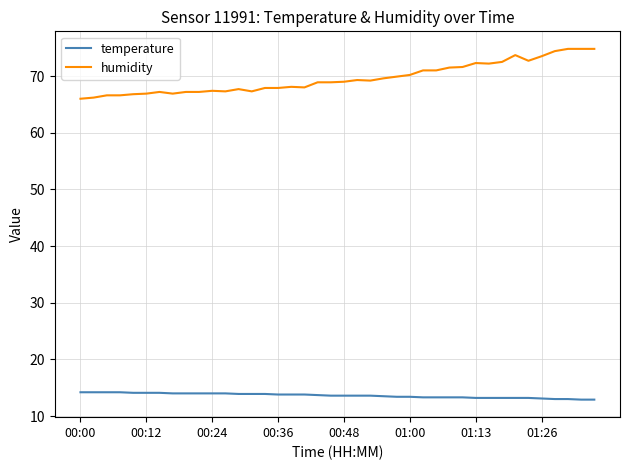

What is the maximum value shown in the chart?

74.8